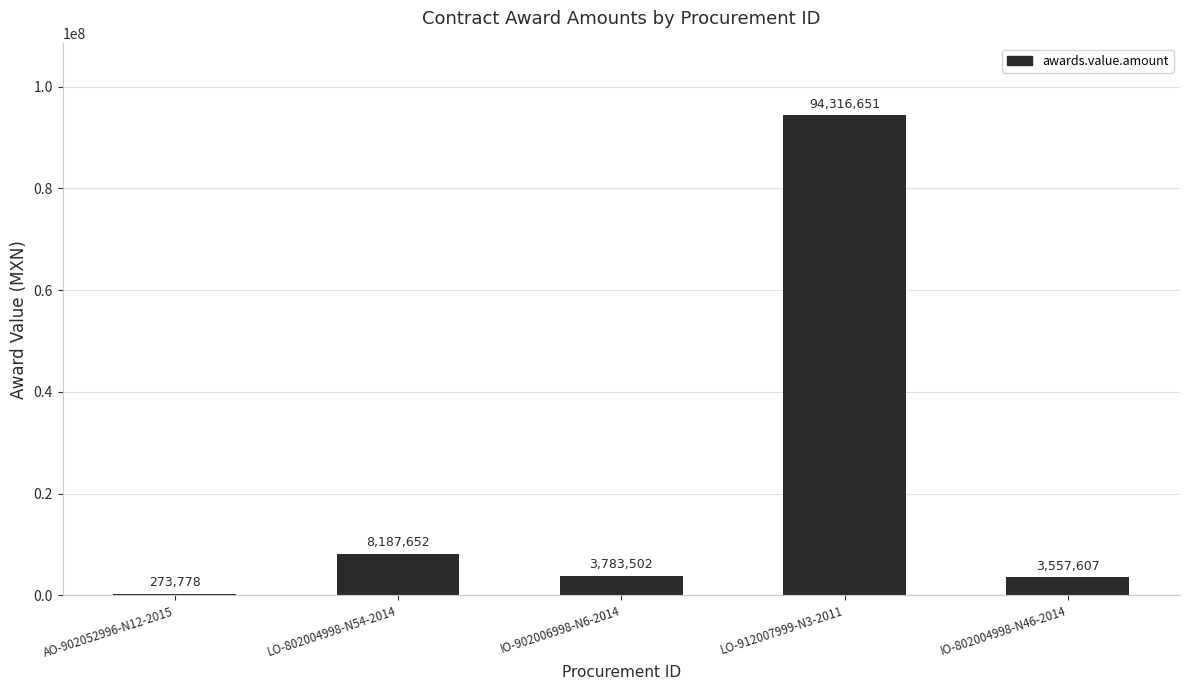

What is the ratio of the value at LO-912007999-N3-2011 to the value at IO-802004998-N46-2014?

26.5